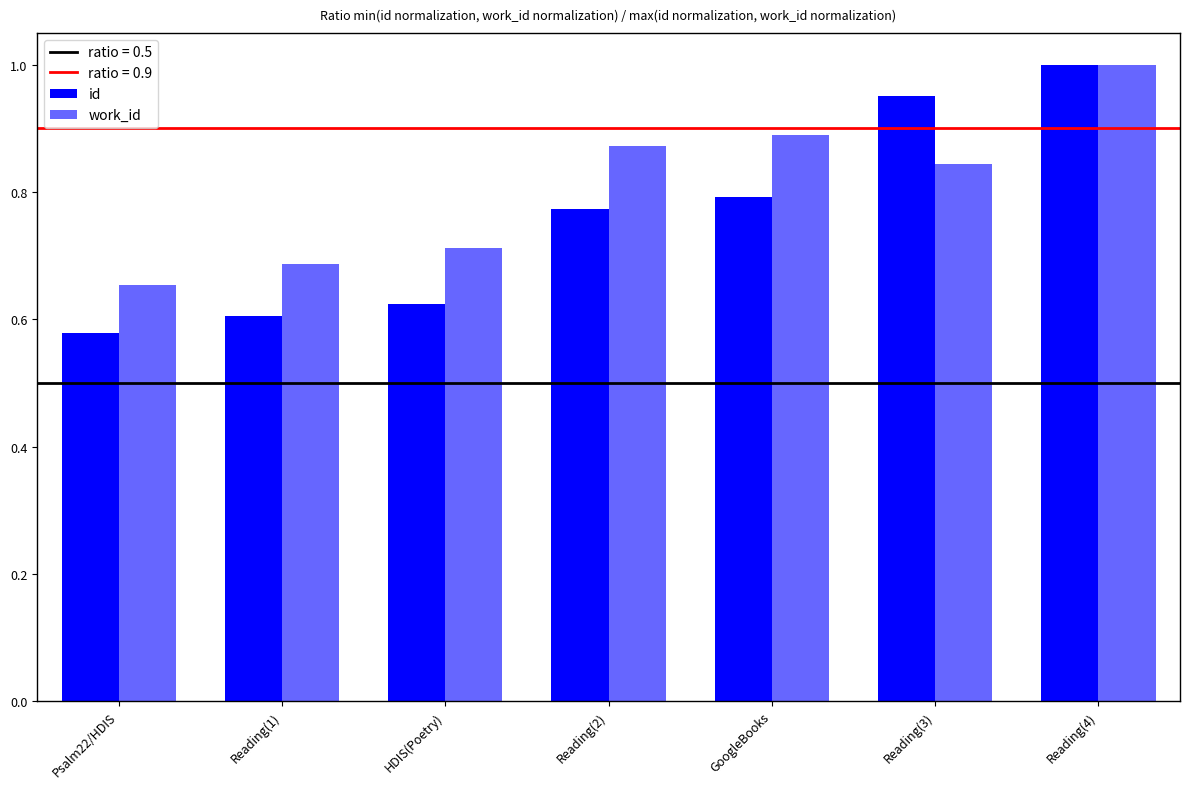

Reading left to right, list all the values displayed in this chart.

id: Psalm22/HDIS=0.6	Reading(1)=0.6	HDIS(Poetry)=0.6	Reading(2)=0.8	GoogleBooks=0.8	Reading(3)=1.0	Reading(4)=1.0
work_id: Psalm22/HDIS=0.7	Reading(1)=0.7	HDIS(Poetry)=0.7	Reading(2)=0.9	GoogleBooks=0.9	Reading(3)=0.8	Reading(4)=1.0